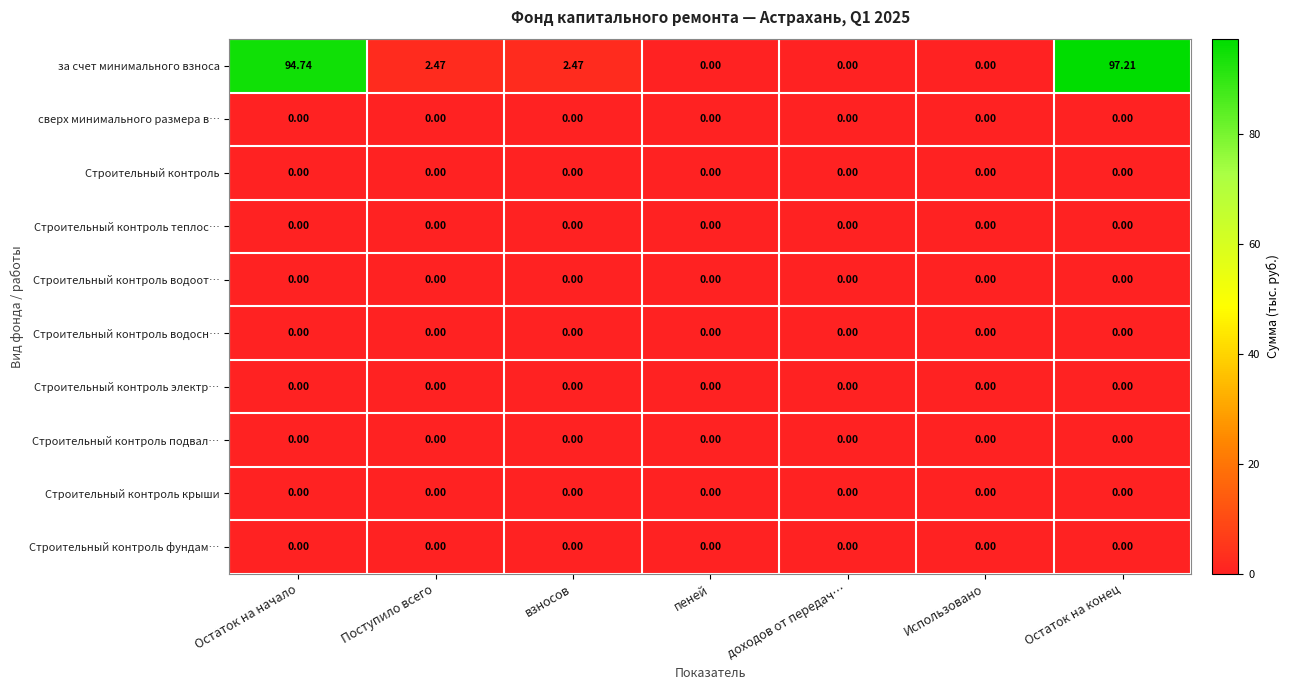

At which category is the sum across all series the highest?

Остаток на конец